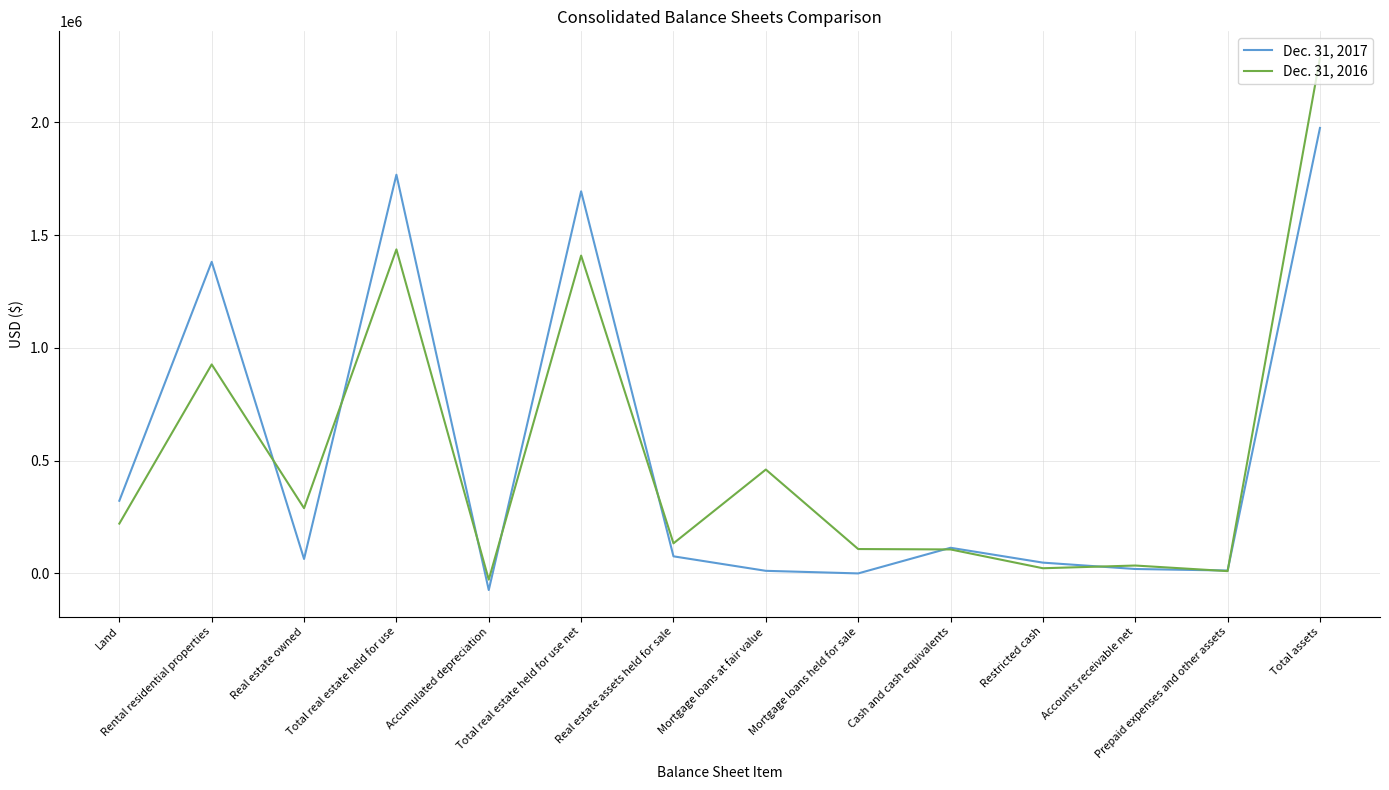

After their last crossing, which series has the higher values: Dec. 31, 2016 or Dec. 31, 2017?

Dec. 31, 2016